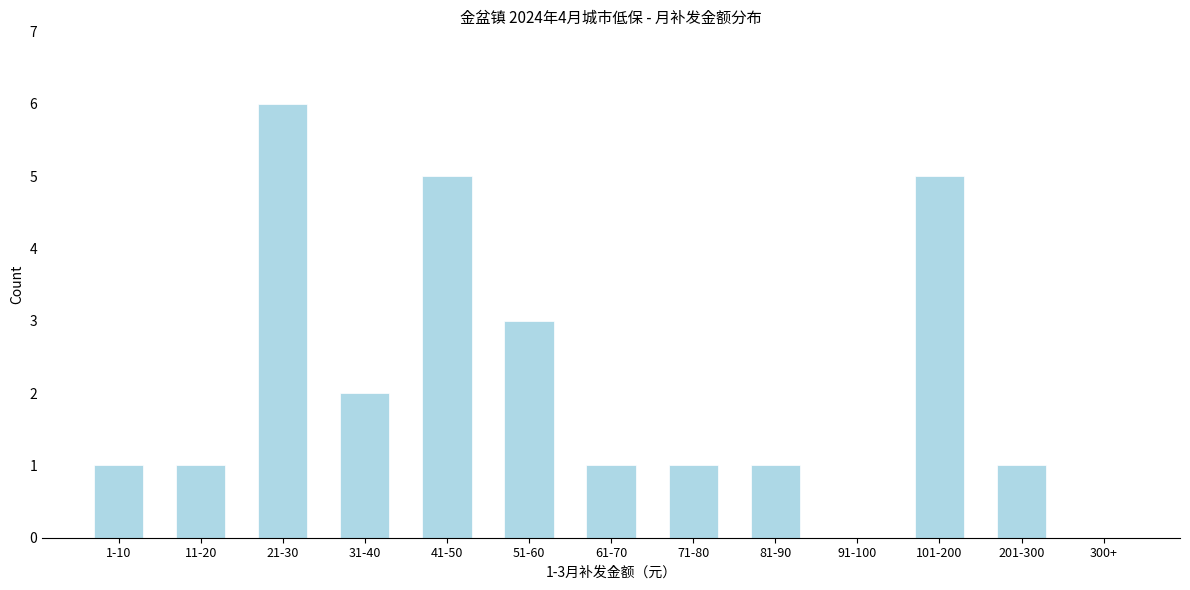

Reading left to right, transcribe all the data shown in this chart.

1-10=1	11-20=1	21-30=6	31-40=2	41-50=5	51-60=3	61-70=1	71-80=1	81-90=1	91-100=0	101-200=5	201-300=1	300+=0